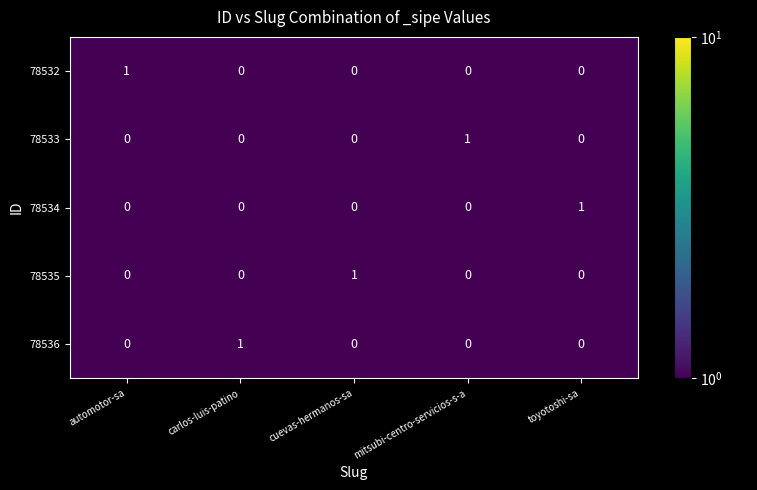

Is it true that 78534 equals 0 at mitsubi-centro-servicios-s-a?

True